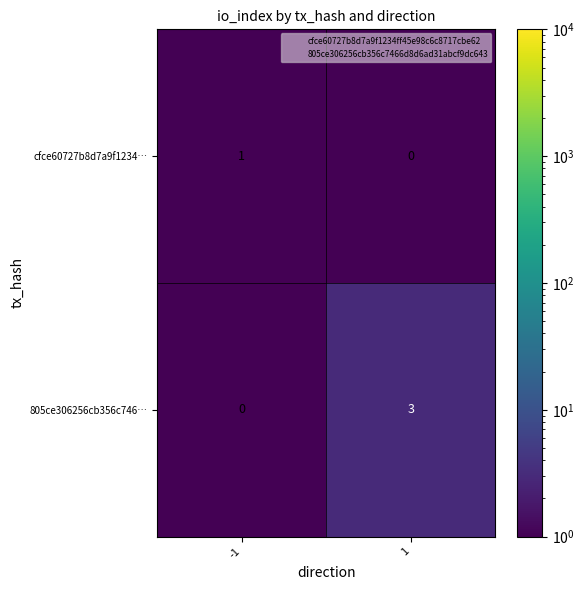

How many data points in cfce60727b8d7a9f1234… are less than 1?

1